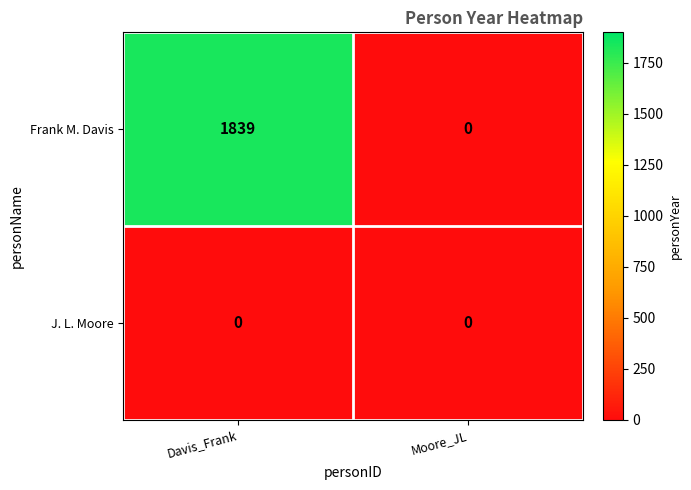

What is the maximum value shown in the chart?

1839